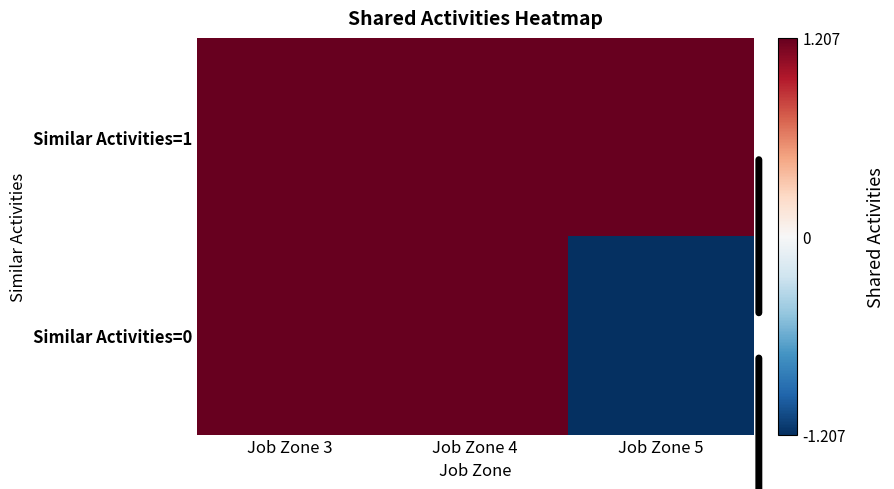

Rank the series by their average value, from highest to lowest.

Similar Activities=1, Similar Activities=0